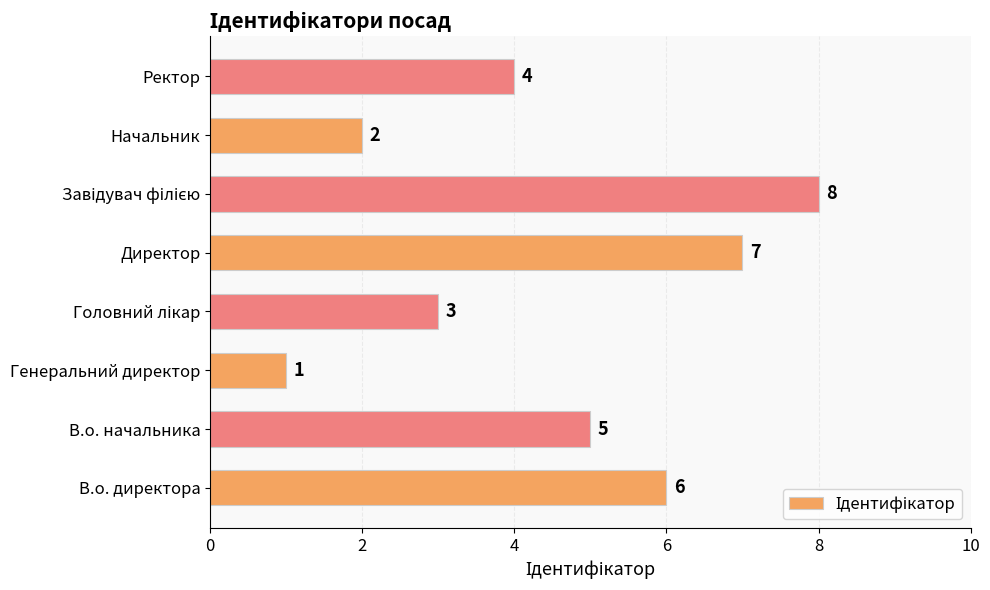

Count the values in the range 3 to 7.

5